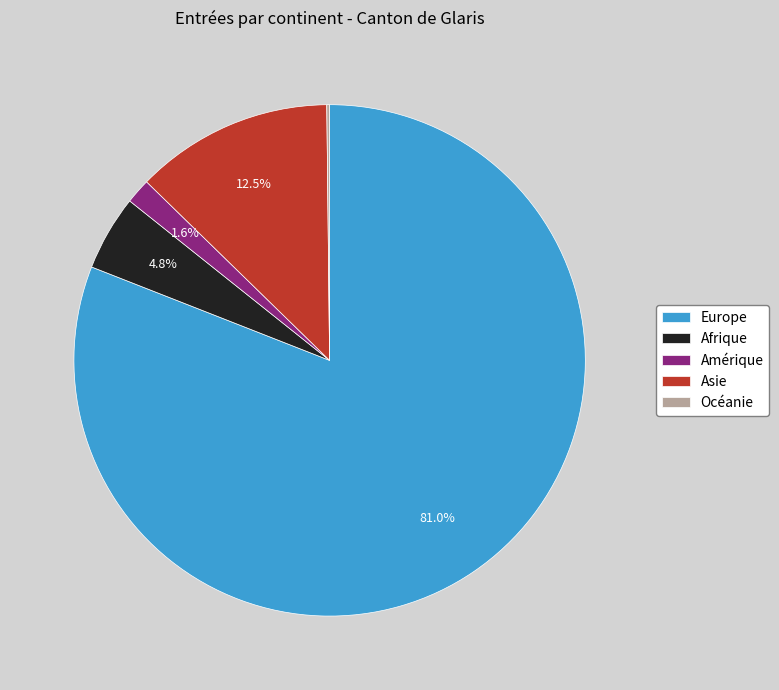

Which has a higher value, Asie or Amérique?

Asie